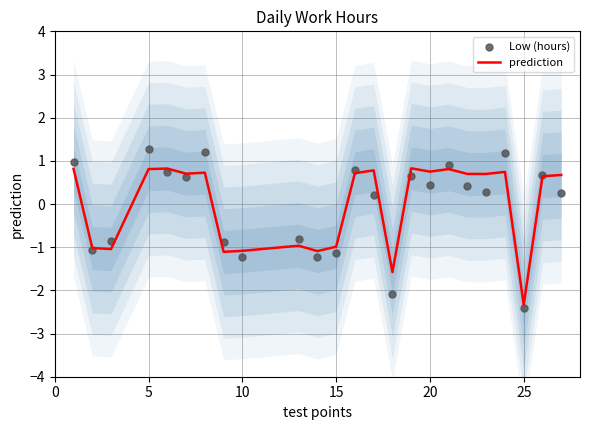

Which series has the largest total across all categories?

prediction